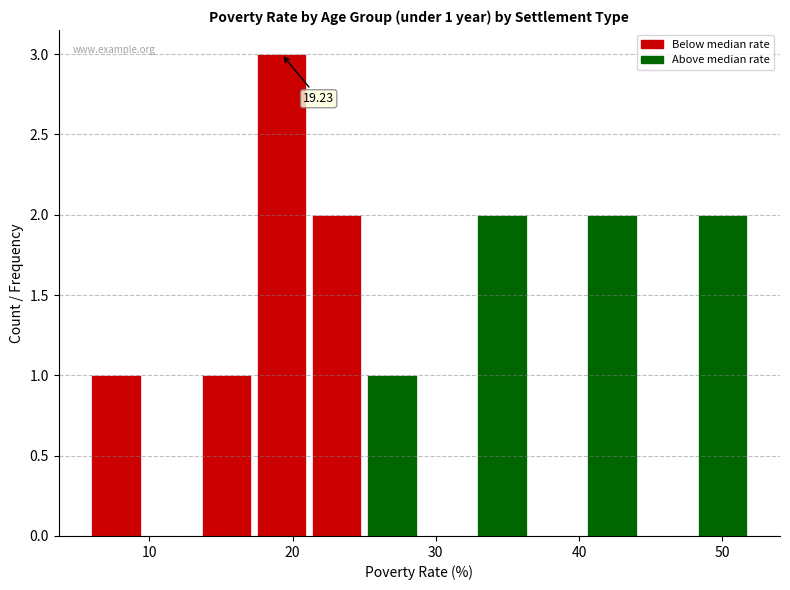

Read against the x-axis, roughly where is the centre of the tallest bar?

19